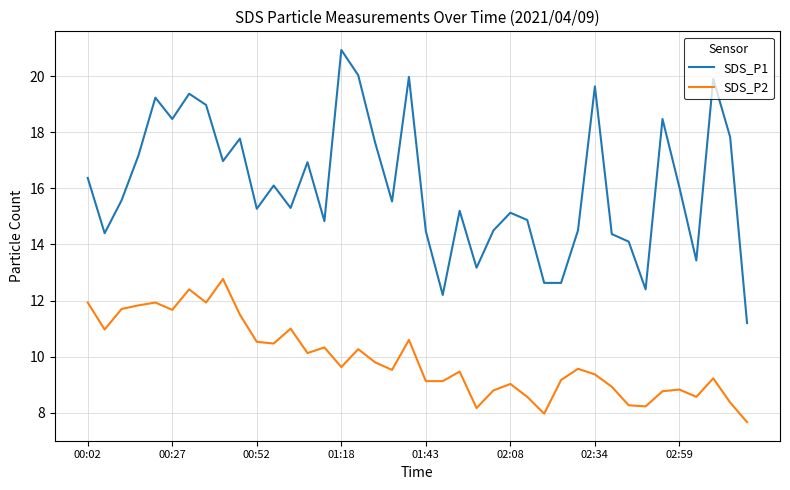

Which series has the largest range (max minus min)?

SDS_P1